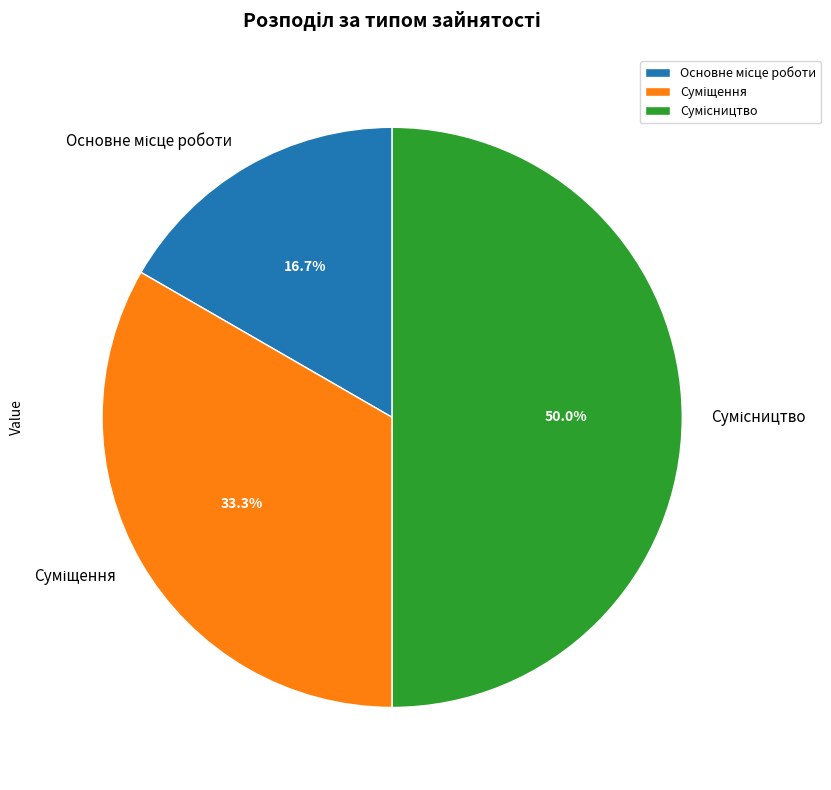

Count the number of slices in the pie.

3